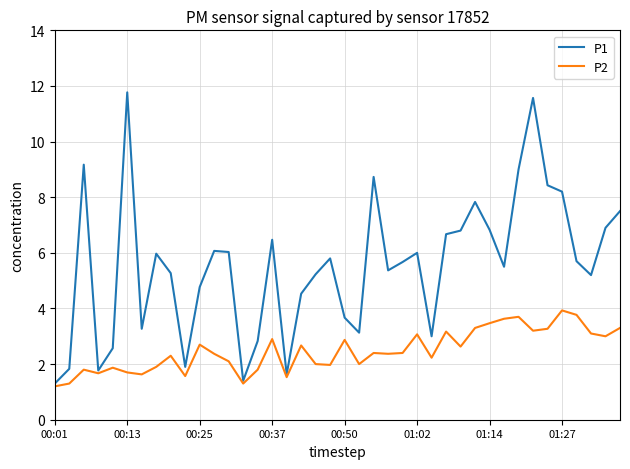

What is the highest value of the P2 series?

3.9